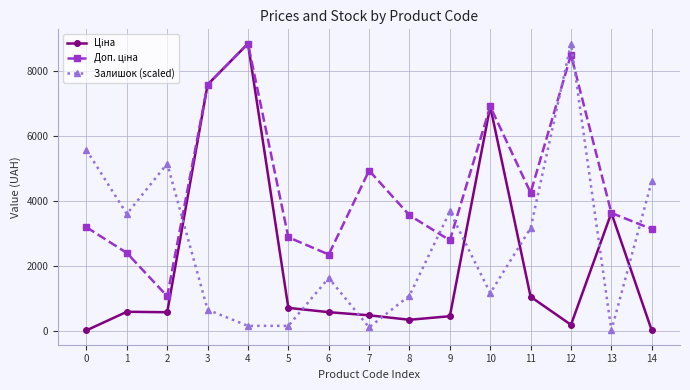

What is the value of the Залишок (scaled) point at the 2nd from the left?

3614.0